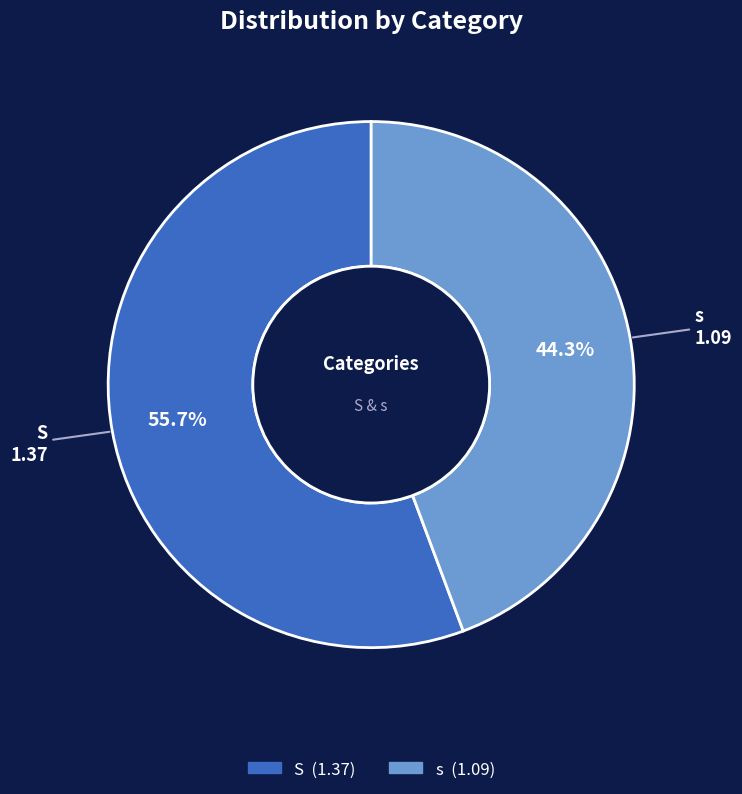

Which category has the smallest portion of the pie?

s